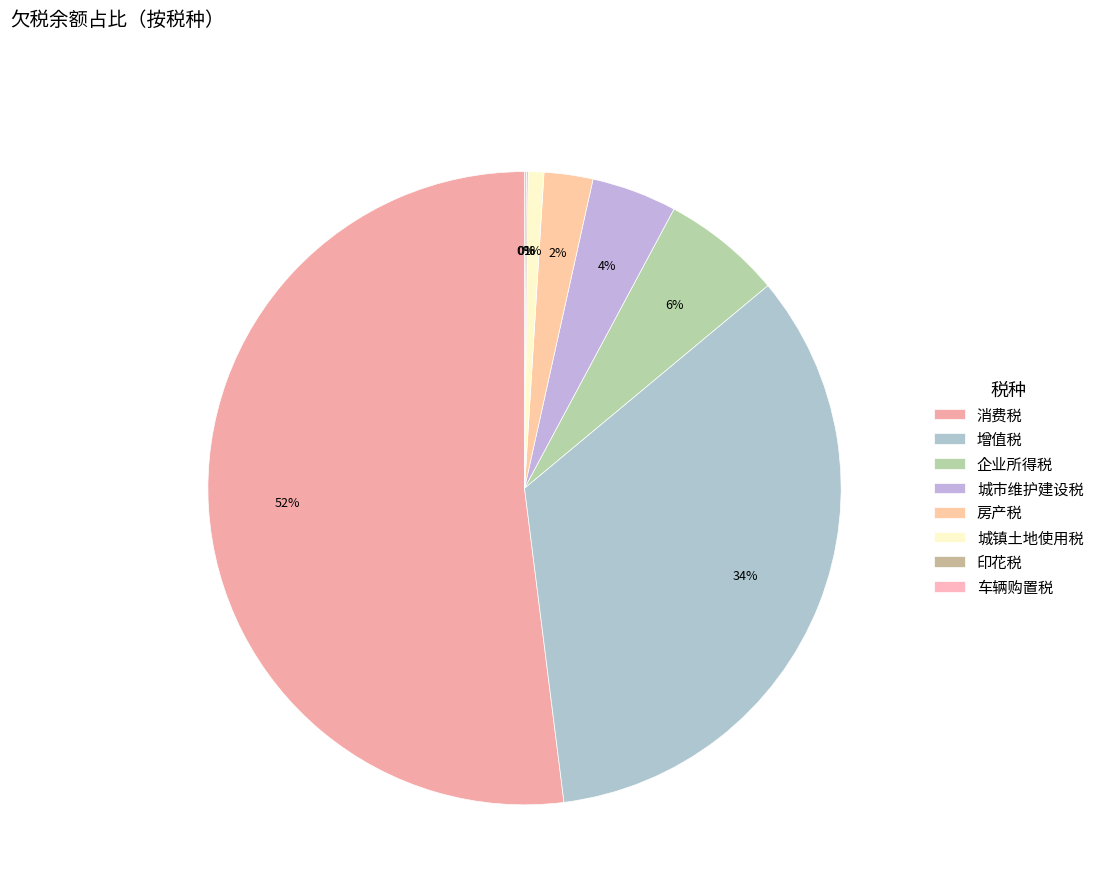

How many segments does this pie chart have?

8